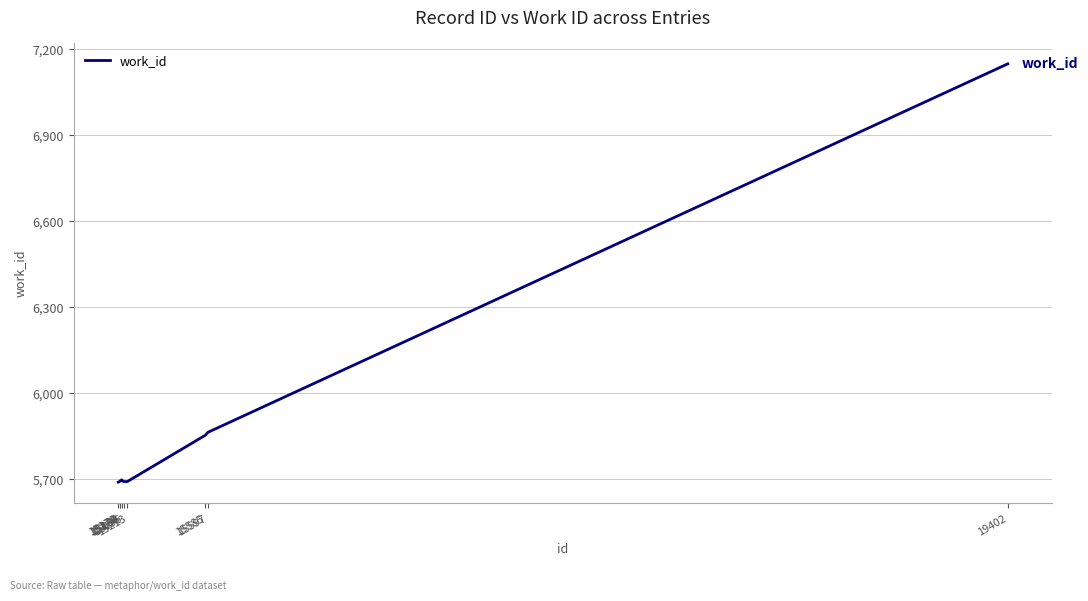

What is the minimum value shown in the chart?

5689